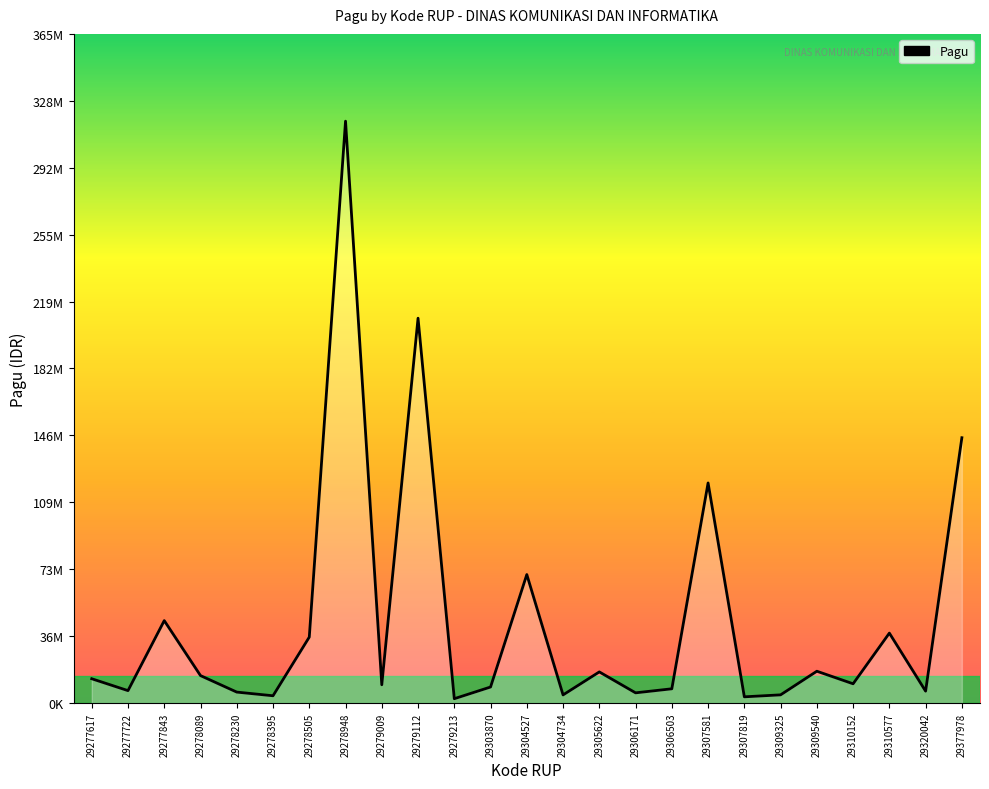

Does the chart display data point markers on the line(s)?

No